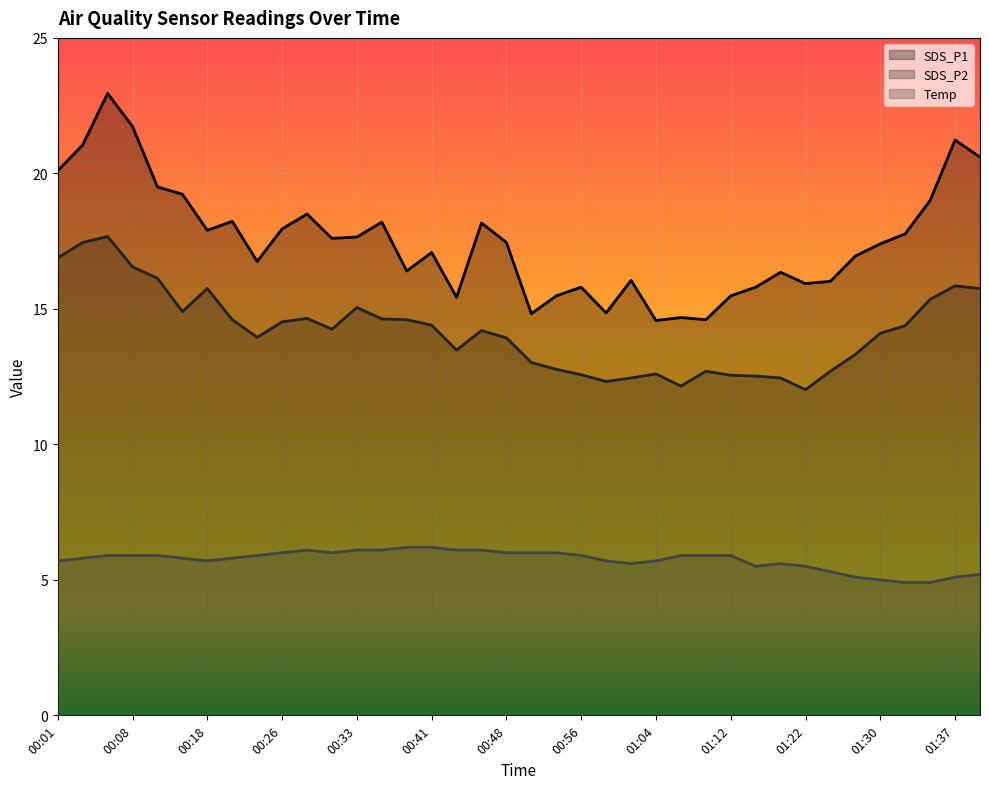

What is the value of the Temp point at the 28th from the left?

5.9